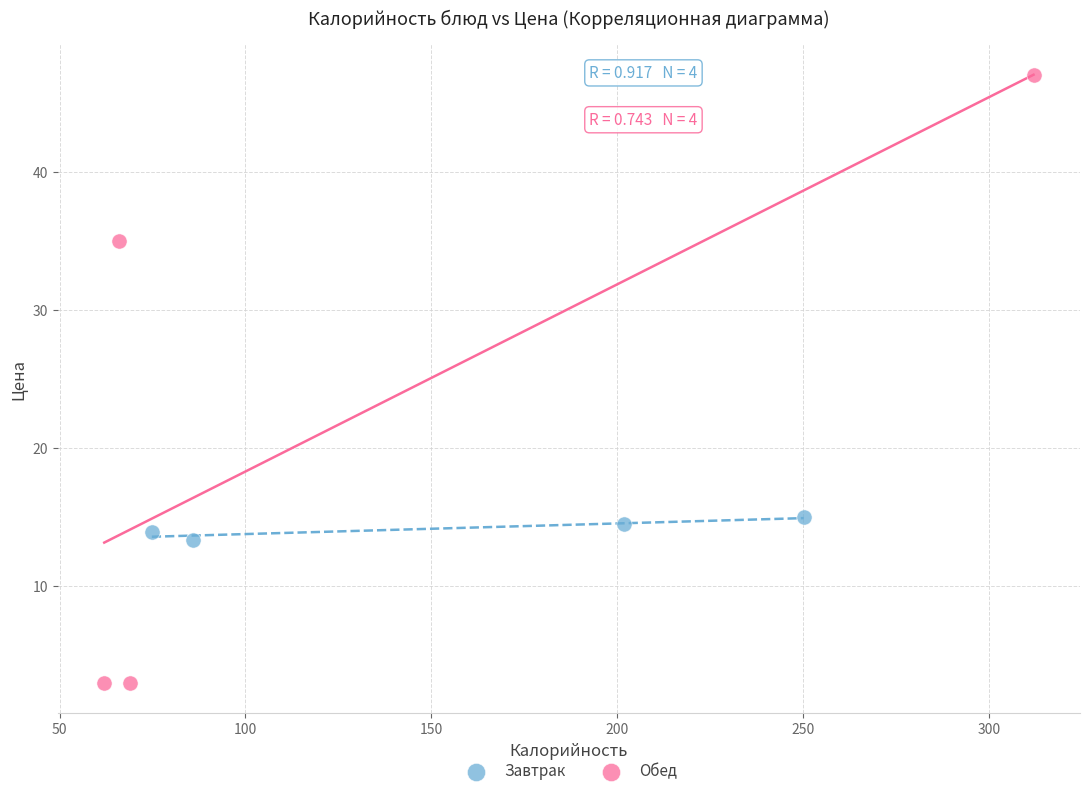

Which series contains the highest Y value?

Обед